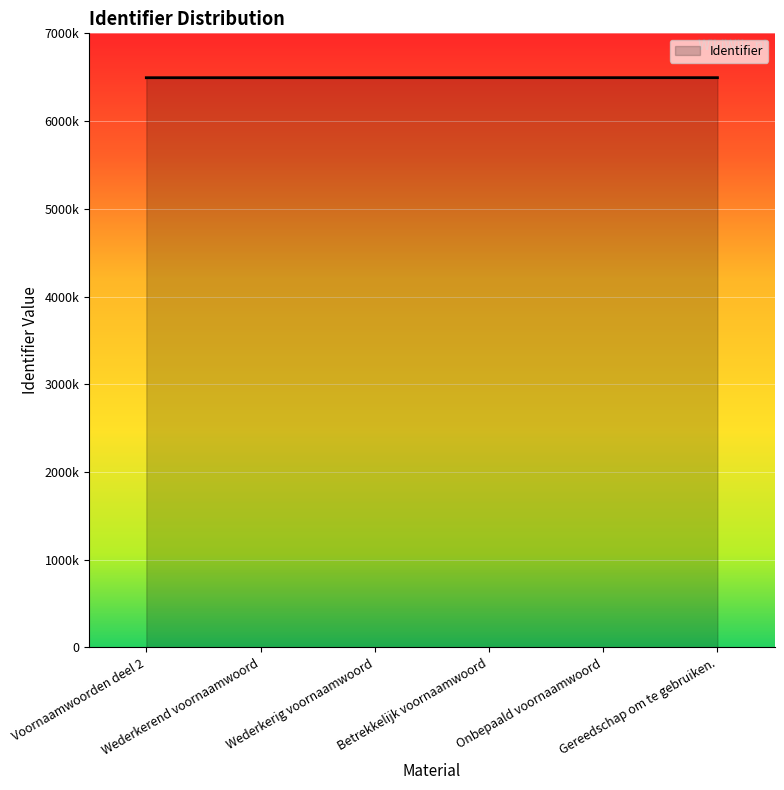

Is this an area chart (filled region under the line)?

Yes